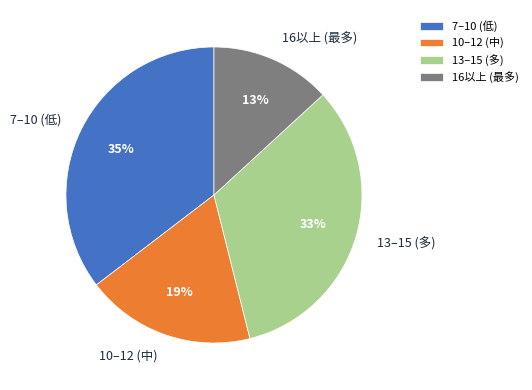

Combined, do 7–10 (低) and 13–15 (多) account for over 50%?

Yes